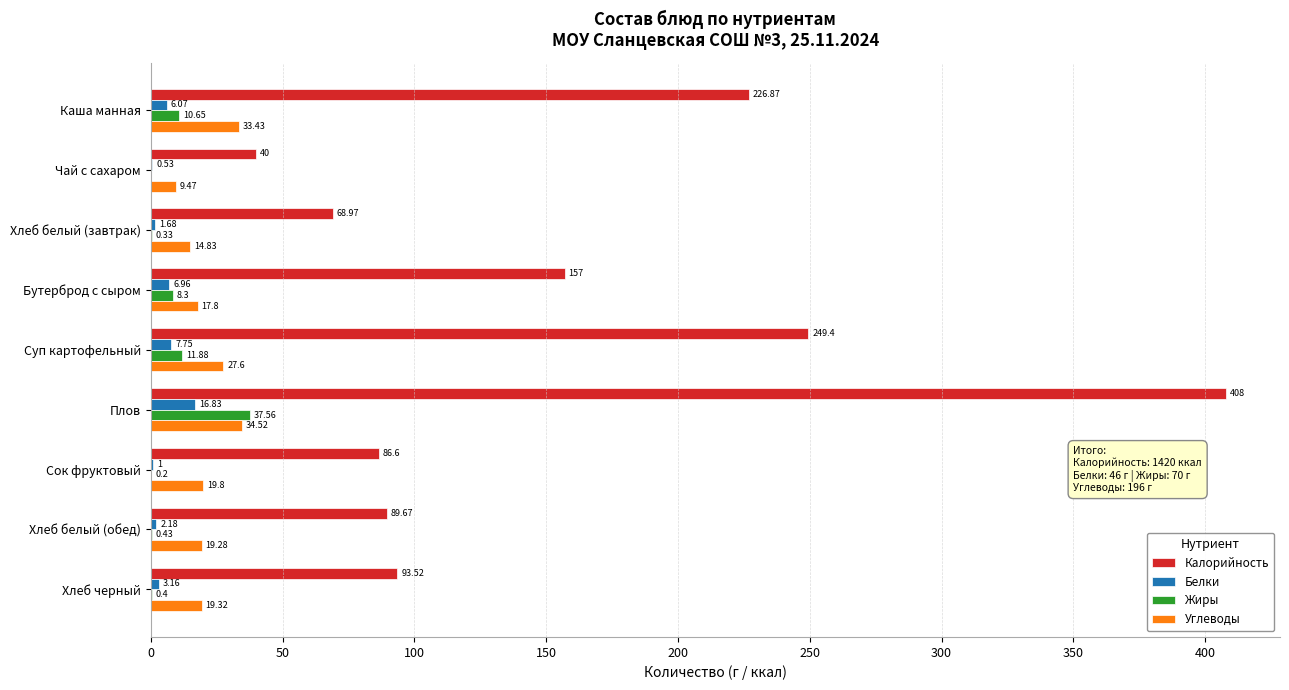

Is the value of Белки at Суп картофельный greater than the value of Жиры at Хлеб белый (завтрак)?

Yes